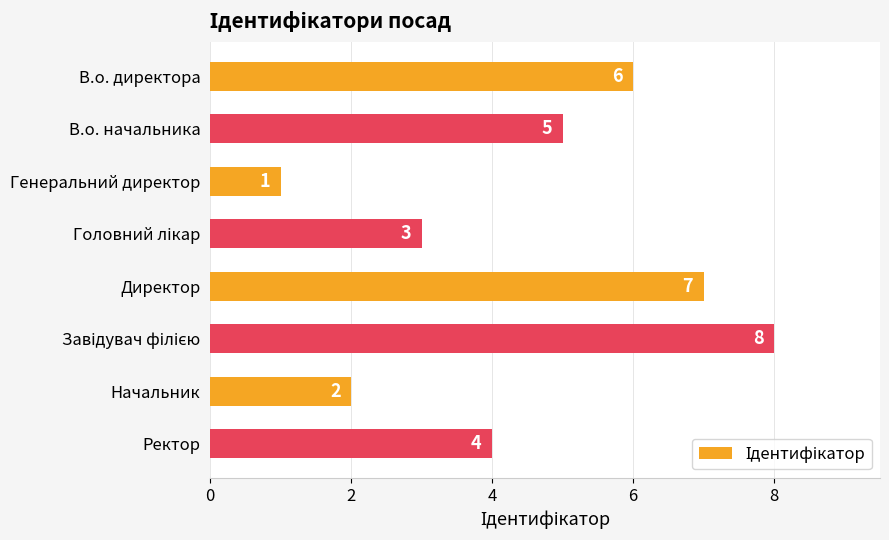

What is the sum of all values?

36